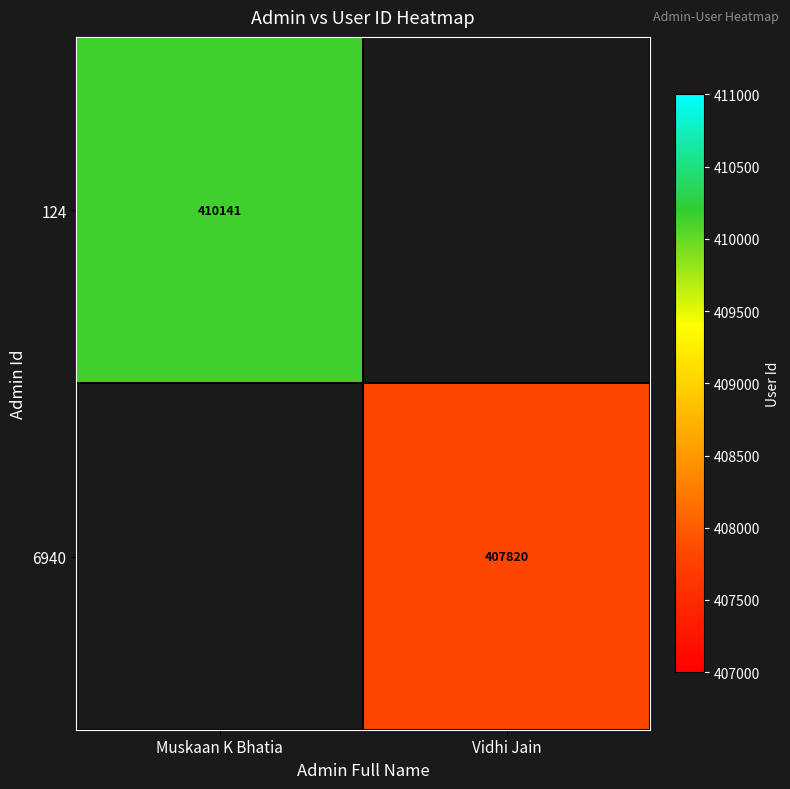

The 124 series shows 410141 at Muskaan K Bhatia. True or false?

True